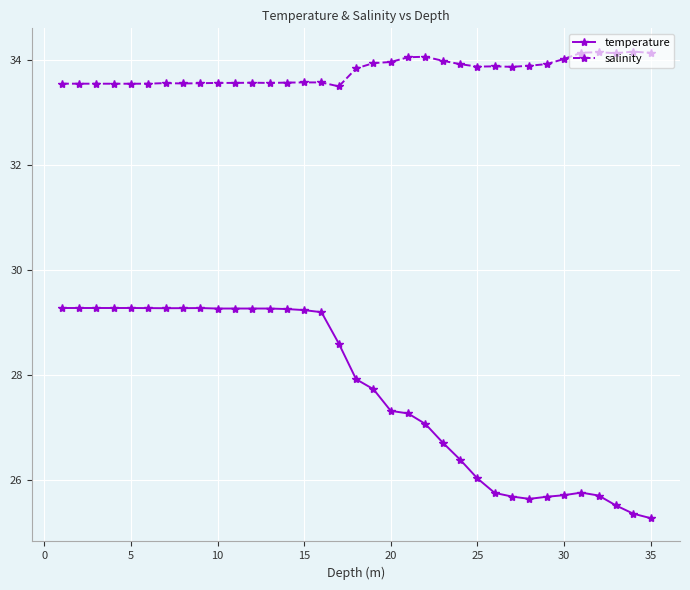

Which series has the largest total across all categories?

salinity